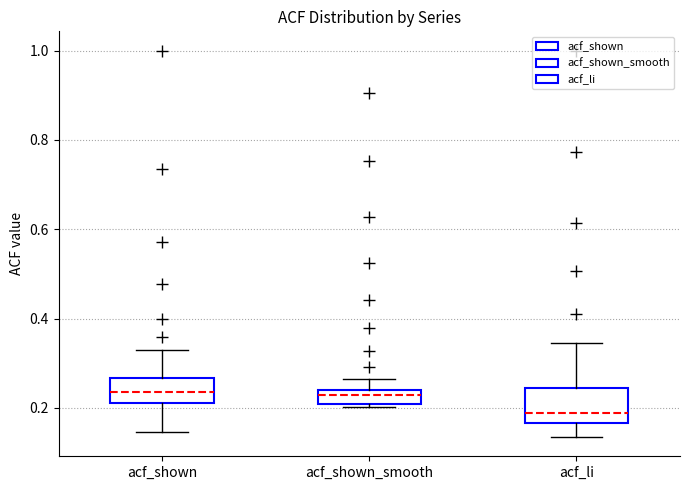

Reading left to right, transcribe this box plot: for each box, give where its median line is, the range the box spans, and where its two whiskers end, as read against the y-axis. The values are not printed on the chart, so give them approximately, as read against the axis.

acf_shown: median 0.24, box 0.22 to 0.26, whiskers 0.14 to 0.34
acf_shown_smooth: median 0.22, box 0.20 to 0.24, whiskers 0.20 to 0.26
acf_li: median 0.18, box 0.16 to 0.24, whiskers 0.14 to 0.34